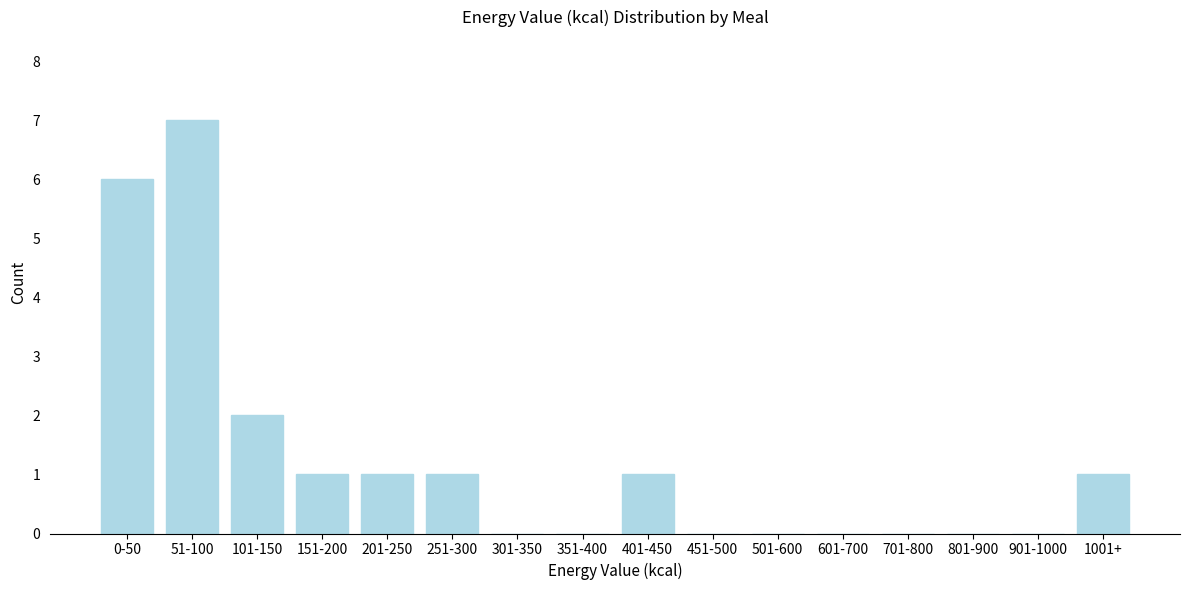

Reading left to right, list all the values displayed in this chart.

0-50=6	51-100=7	101-150=2	151-200=1	201-250=1	251-300=1	301-350=0	351-400=0	401-450=1	451-500=0	501-600=0	601-700=0	701-800=0	801-900=0	901-1000=0	1001+=1